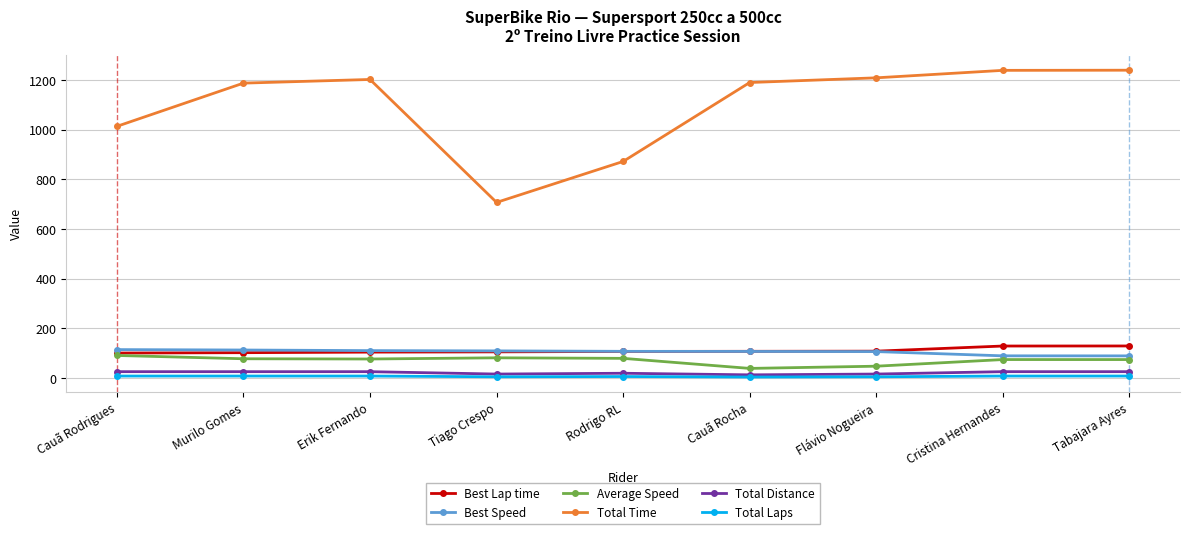

How many lines are shown in the chart?

6